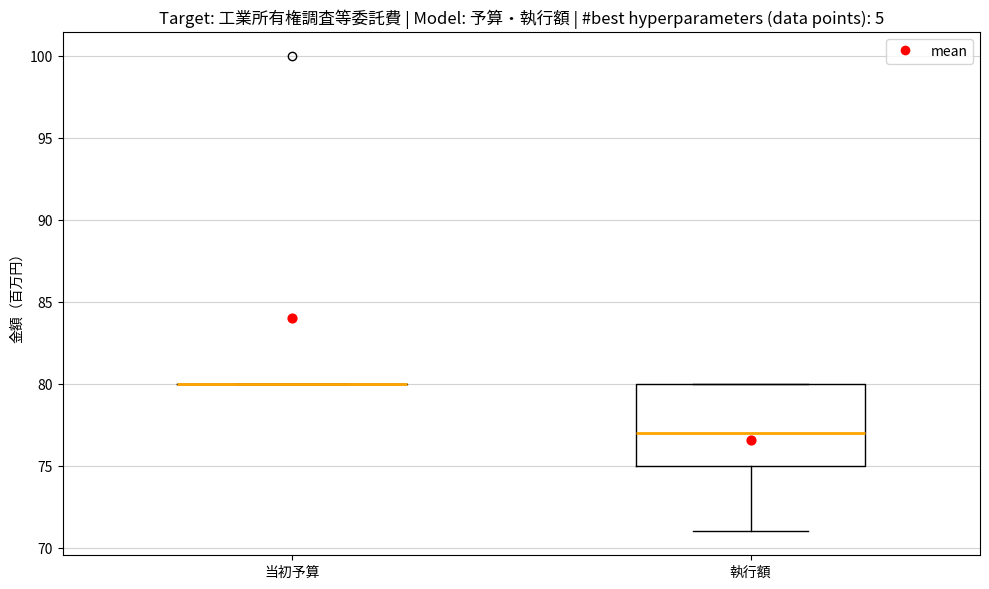

Reading left to right, transcribe this box plot: for each box, give where its median line is, the range the box spans, and where its two whiskers end, as read against the y-axis. The values are not printed on the chart, so give them approximately, as read against the axis.

当初予算: box collapsed to a line at 80, whiskers 80 to 80
執行額: median 77, box 75 to 80, whiskers 71 to 80